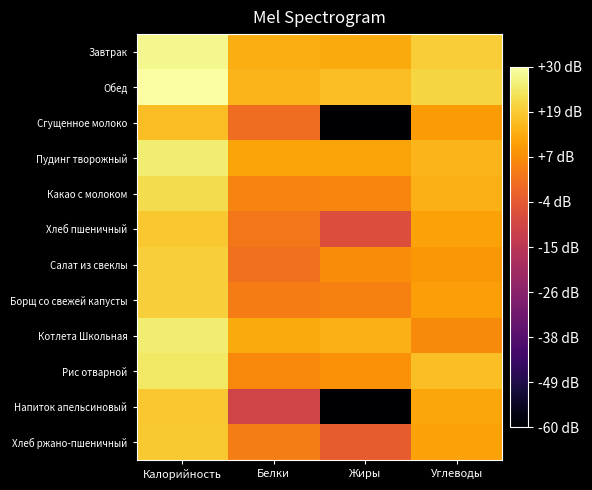

At which category is the sum across all series the highest?

Калорийность